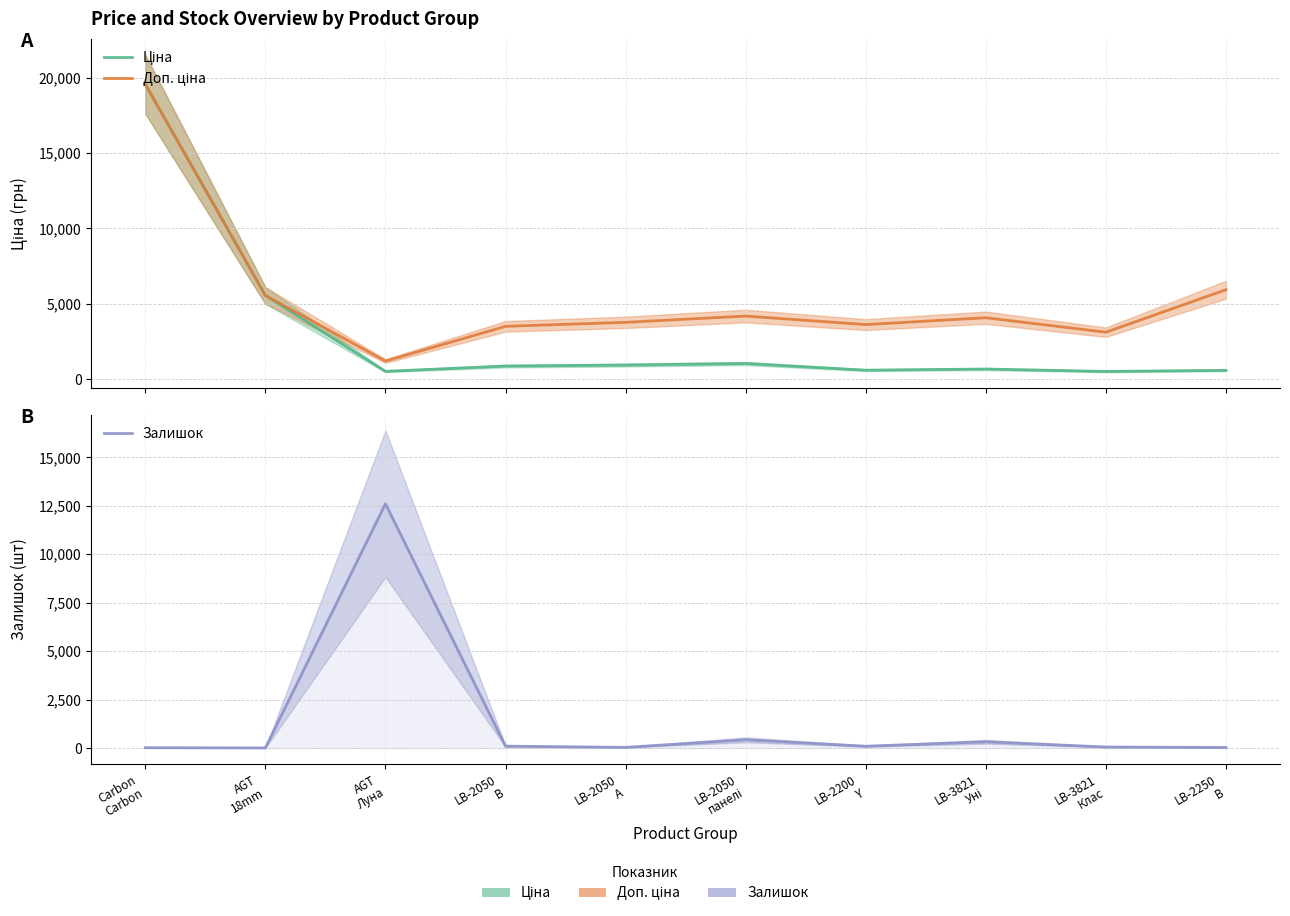

At LB-2050
А, list the series in order from smallest to largest.

Залишок, Ціна, Доп. ціна